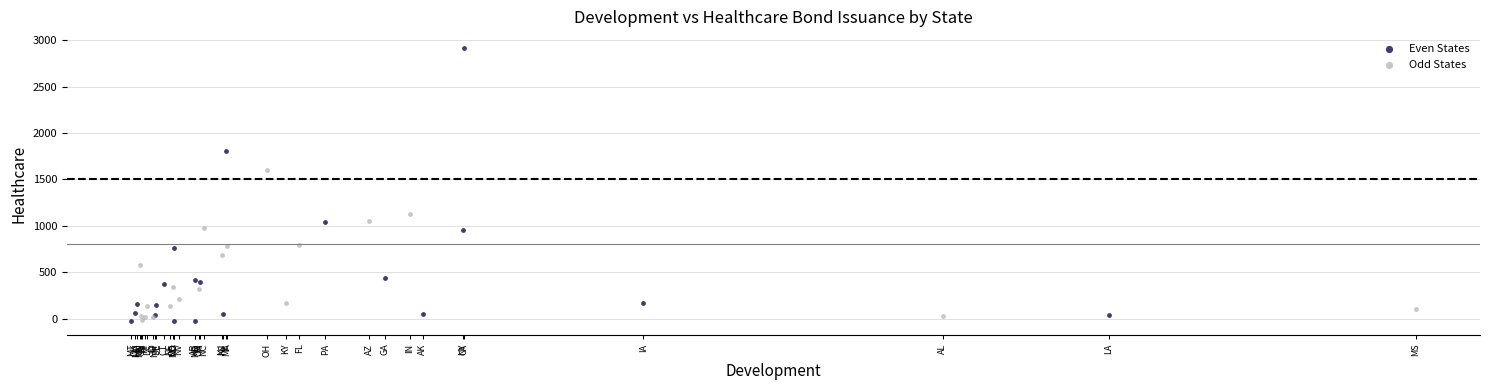

Which series contains the highest Y value?

Even States